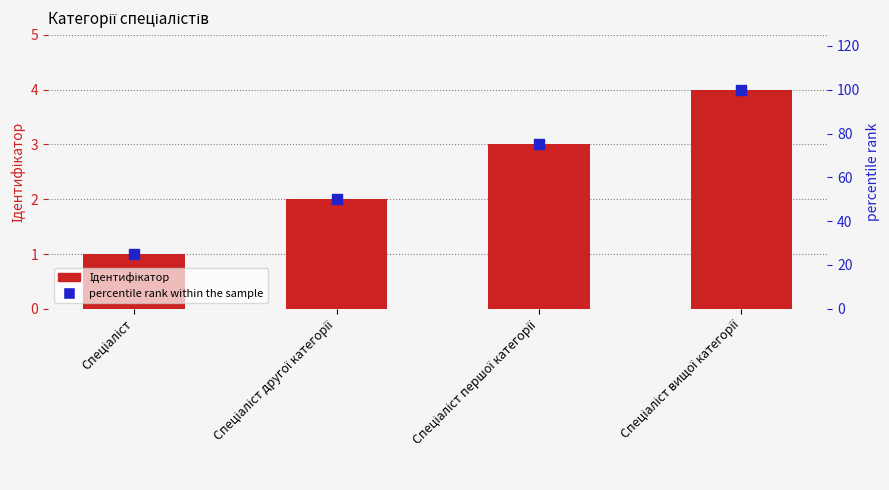

Which series has the largest total across all categories?

percentile rank